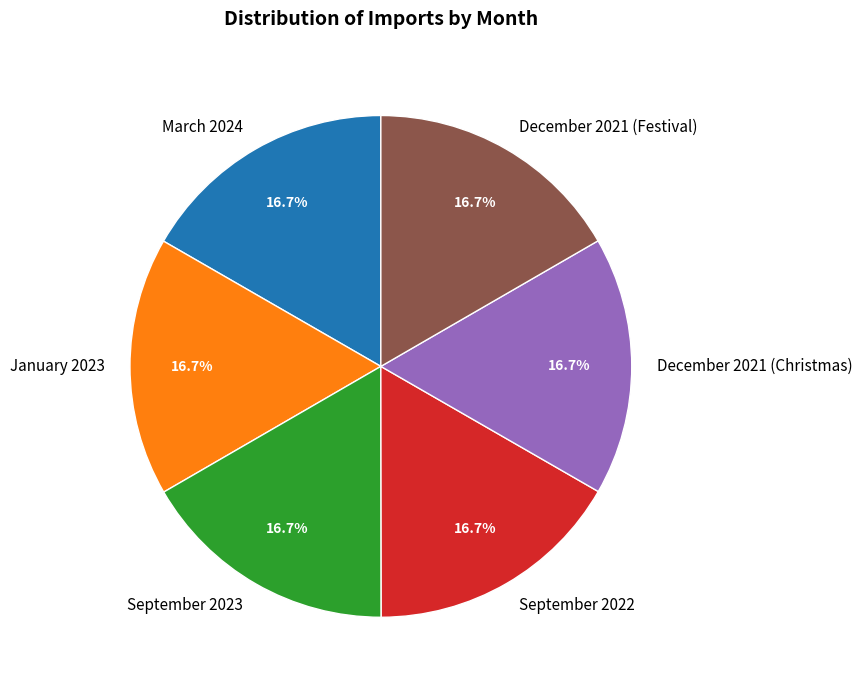

Is there any slice that represents more than half of the pie?

No